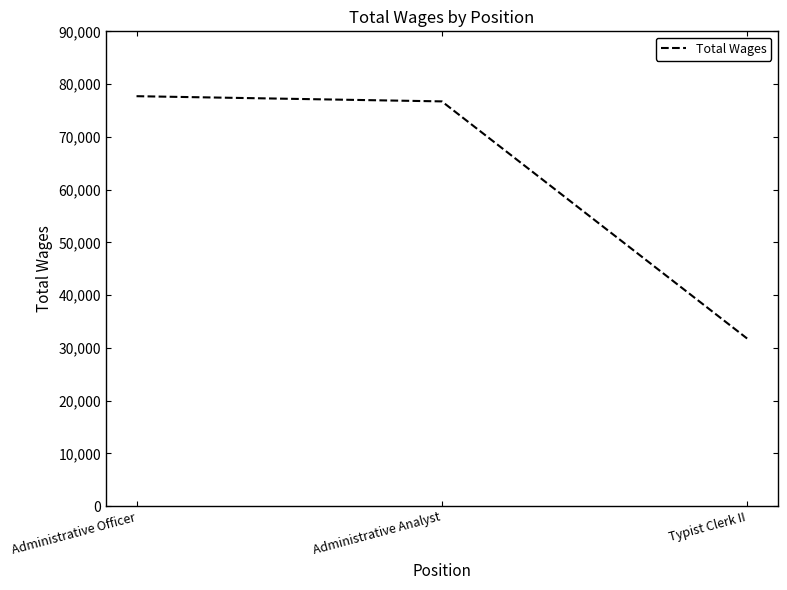

Reading left to right, extract all data points from this chart.

Administrative Officer=77704	Administrative Analyst=76719	Typist Clerk II=31763